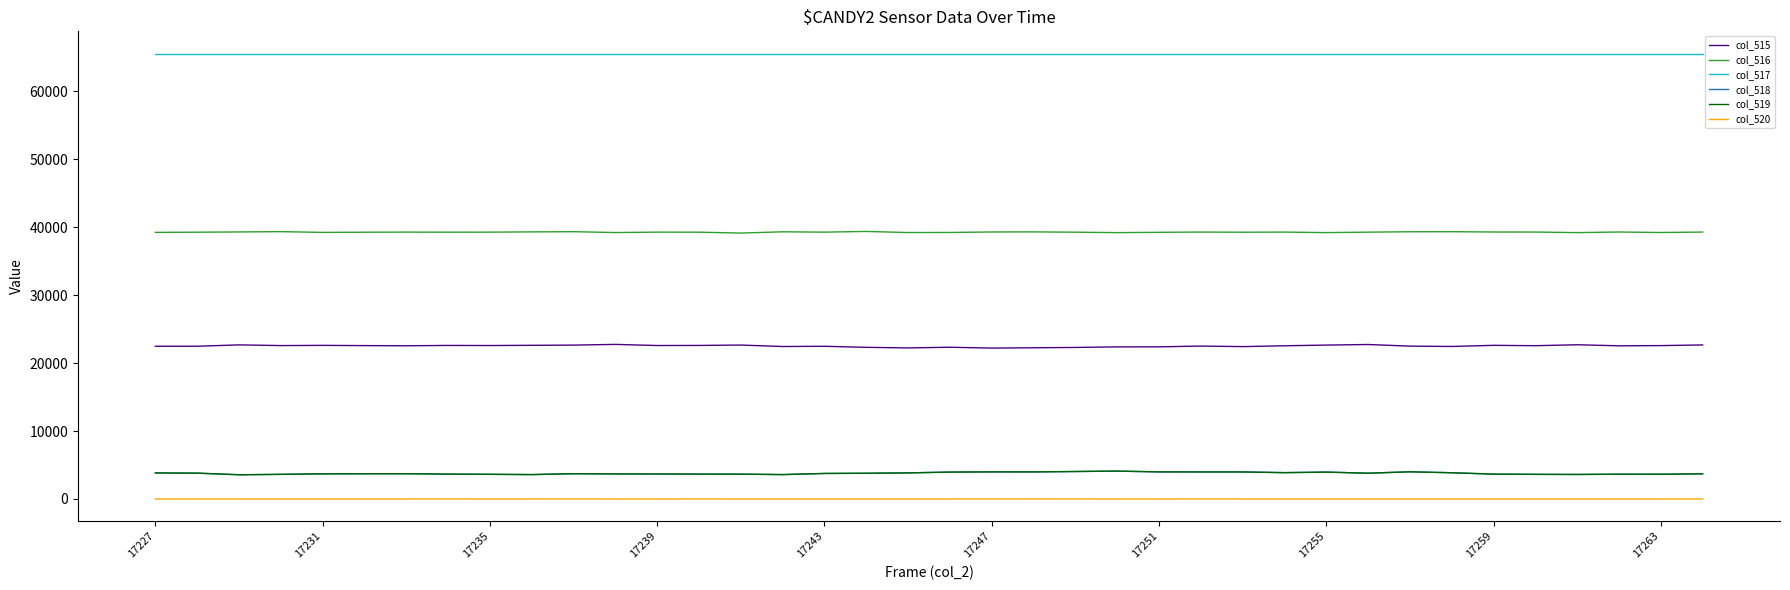

True or false: col_516 and col_515 cross at least once.

False